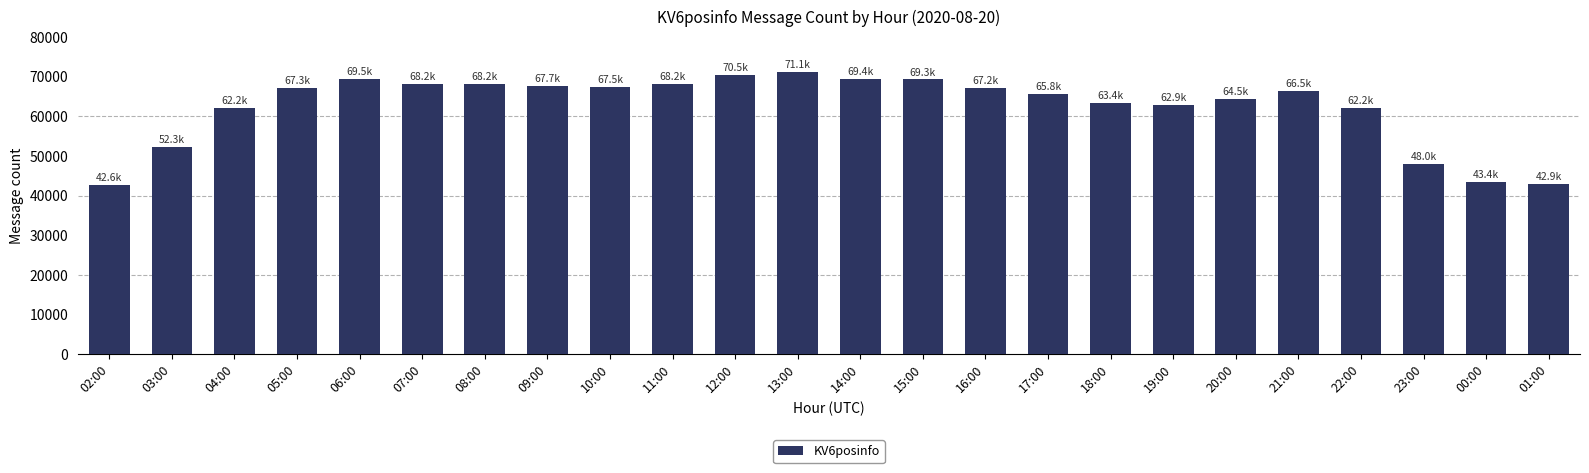

Count the number of categories in the chart.

24